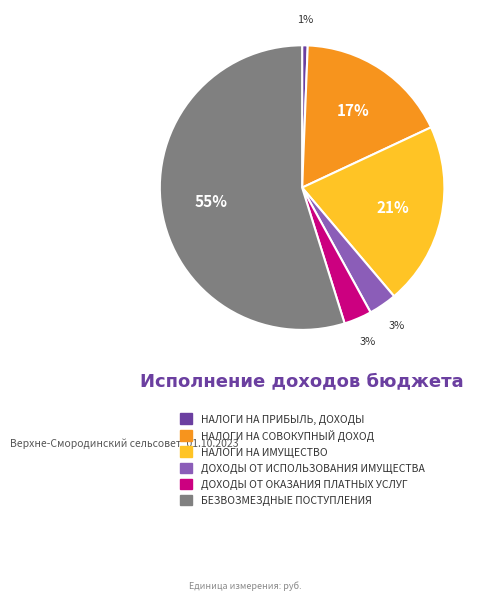

To the nearest percent, what is the average slice percentage?

17%